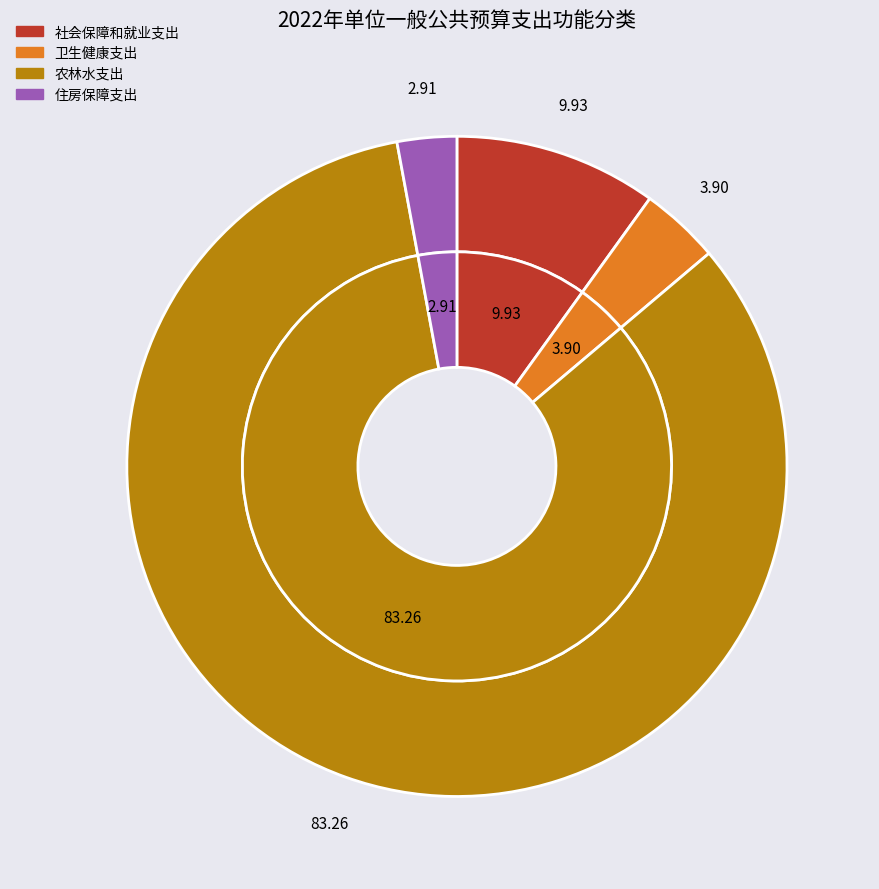

Which category accounts for the majority?

农林水支出